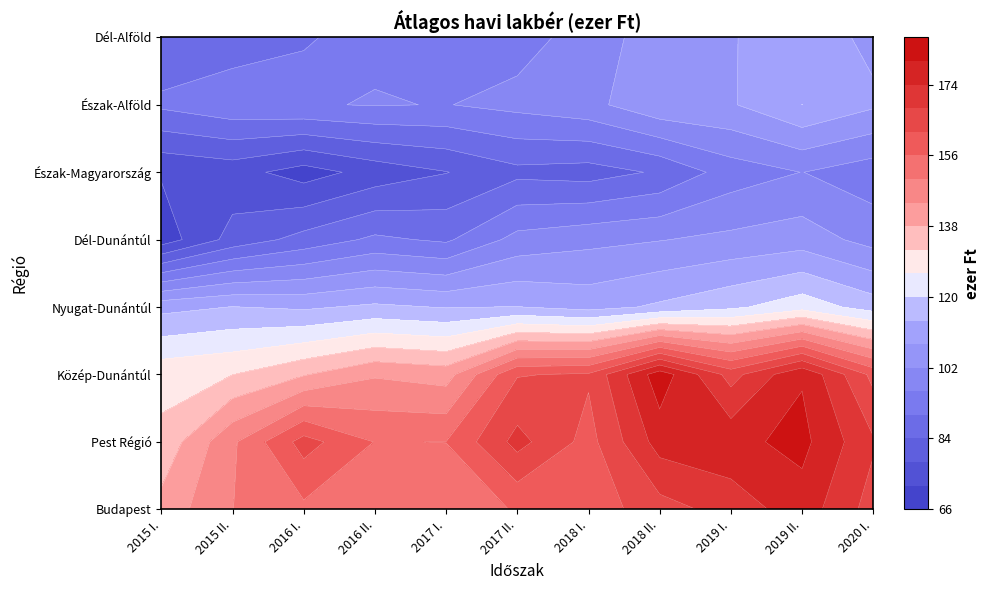

Reading right to left, what are all the values shown in this chart?

Budapest: 2020 I.=165.4	2019 II.=177.4	2019 I.=170.4	2018 II.=165.5	2018 I.=158.5	2017 II.=156.6	2017 I.=151.8	2016 II.=150.0	2016 I.=154.7	2015 II.=149.9	2015 I.=140.2
Pest Régió: 2020 I.=168.7	2019 II.=181.7	2019 I.=178.4	2018 II.=176.6	2018 I.=159.8	2017 II.=170.1	2017 I.=156.1	2016 II.=155.8	2016 I.=164.5	2015 II.=149.0	2015 I.=133.5
Közép-Dunántúl: 2020 I.=160.2	2019 II.=179.4	2019 I.=165.7	2018 II.=183.6	2018 I.=162.8	2017 II.=161.6	2017 I.=141.4	2016 II.=143.3	2016 I.=137.5	2015 II.=131.9	2015 I.=130.0
Nyugat-Dunántúl: 2020 I.=117.2	2019 II.=123.6	2019 I.=118.7	2018 II.=115.0	2018 I.=111.8	2017 II.=114.2	2017 I.=113.7	2016 II.=115.2	2016 I.=113.0	2015 II.=114.1	2015 I.=112.1
Dél-Dunántúl: 2020 I.=99.8	2019 II.=105.1	2019 I.=103.5	2018 II.=101.7	2018 I.=100.3	2017 II.=98.0	2017 I.=89.0	2016 II.=91.2	2016 I.=86.2	2015 II.=80.2	2015 I.=68.6
Észak-Magyarország: 2020 I.=92.5	2019 II.=96.1	2019 I.=92.8	2018 II.=84.8	2018 I.=81.3	2017 II.=82.3	2017 I.=77.8	2016 II.=74.3	2016 I.=69.3	2015 II.=74.4	2015 I.=72.5
Észak-Alföld: 2020 I.=109.0	2019 II.=114.0	2019 I.=107.4	2018 II.=106.7	2018 I.=100.2	2017 II.=97.8	2017 I.=95.8	2016 II.=96.3	2016 I.=95.5	2015 II.=94.4	2015 I.=91.2
Dél-Alföld: 2020 I.=106.6	2019 II.=111.1	2019 I.=107.7	2018 II.=105.5	2018 I.=98.5	2017 II.=93.7	2017 I.=93.3	2016 II.=95.0	2016 I.=88.7	2015 II.=86.2	2015 I.=85.4